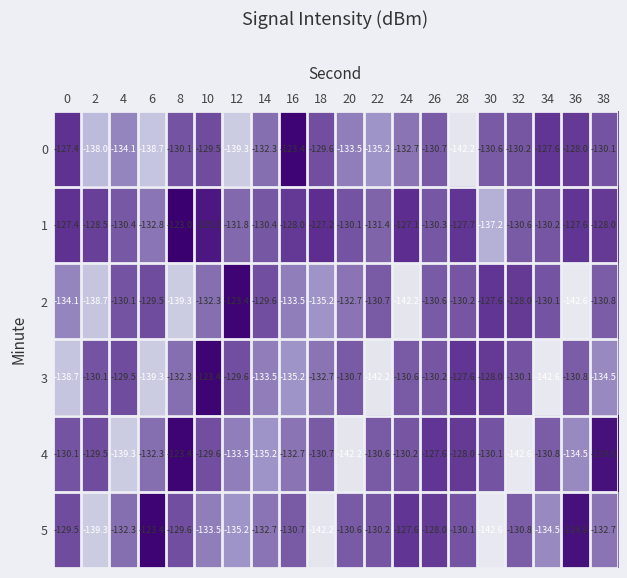

What is the spread (max minus min) of values at 6?

15.9